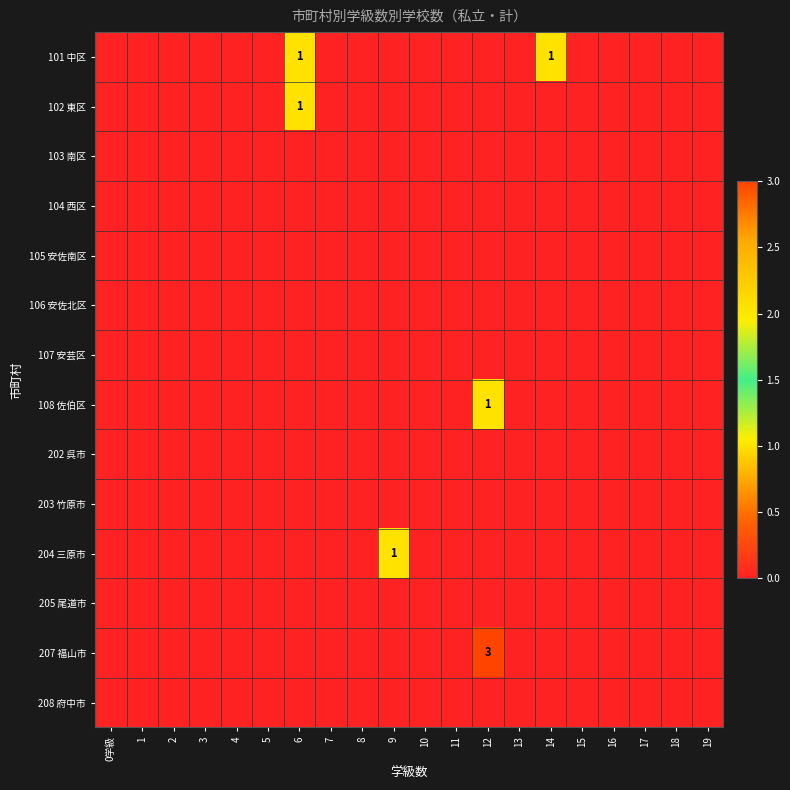

At which category is the sum across all series the highest?

12